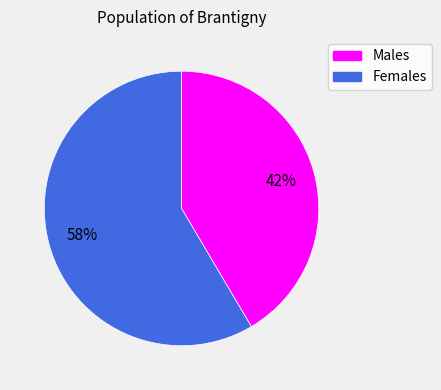

Is there any slice that represents more than half of the pie?

Yes